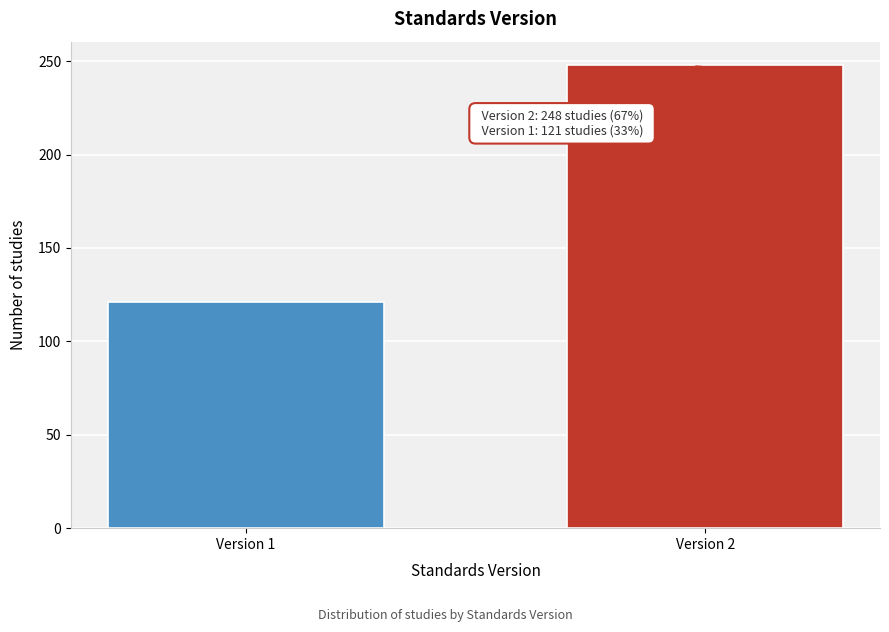

Reading left to right, list all the values displayed in this chart.

Version 1=121	Version 2=248